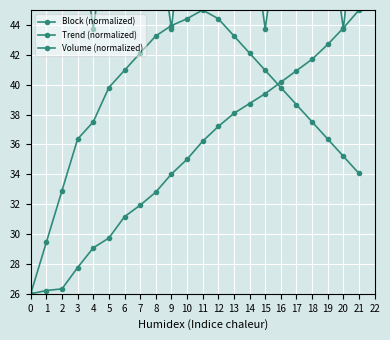

What is the greatest value displayed?

53.2